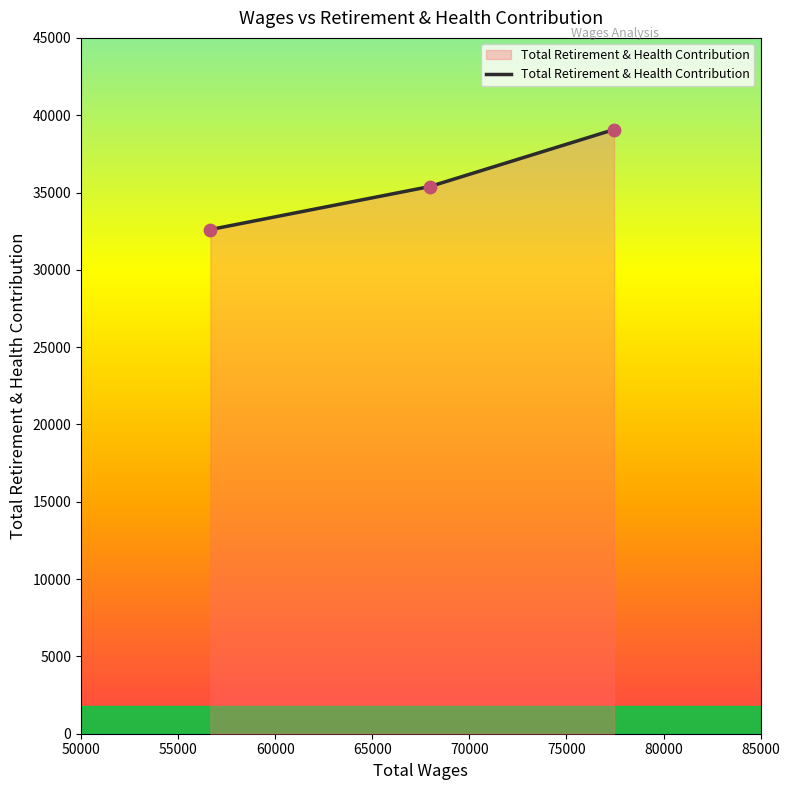

What is the average value?

35689